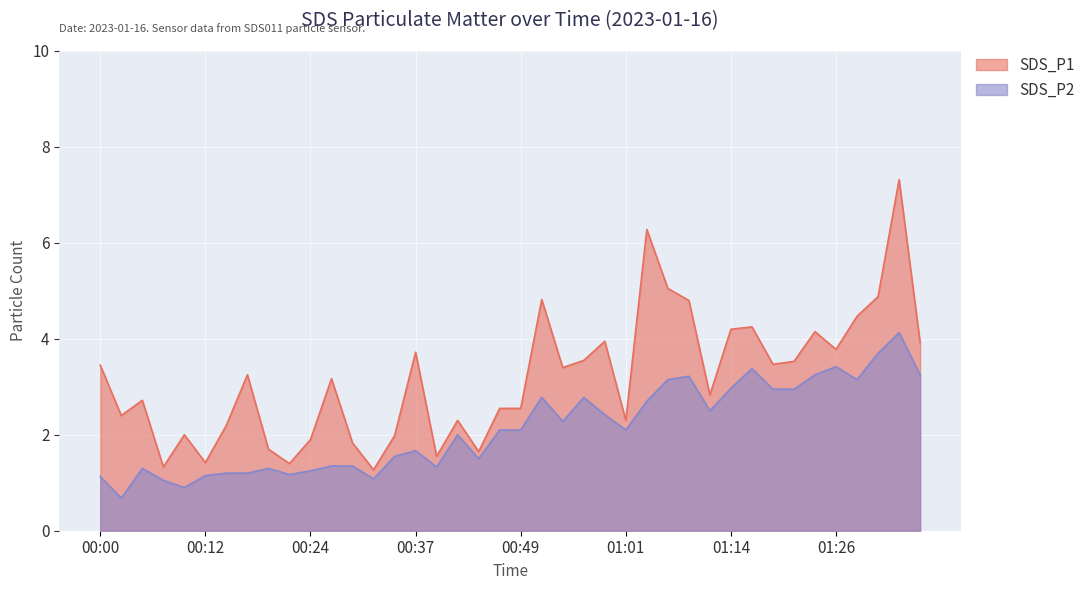

What are all the series names shown in the legend?

SDS_P1, SDS_P2